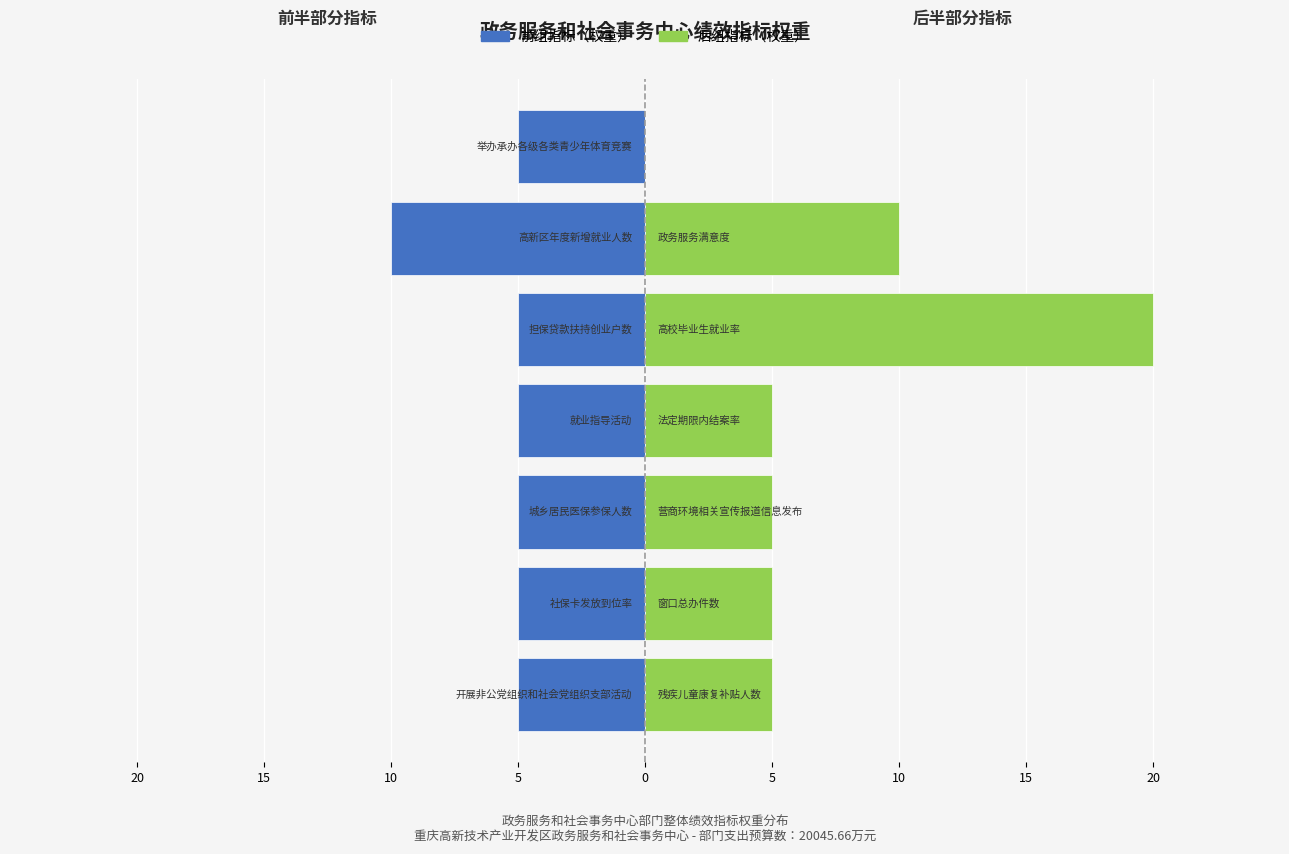

Rank the series by their maximum value, from lowest to highest.

前组指标, 后组指标